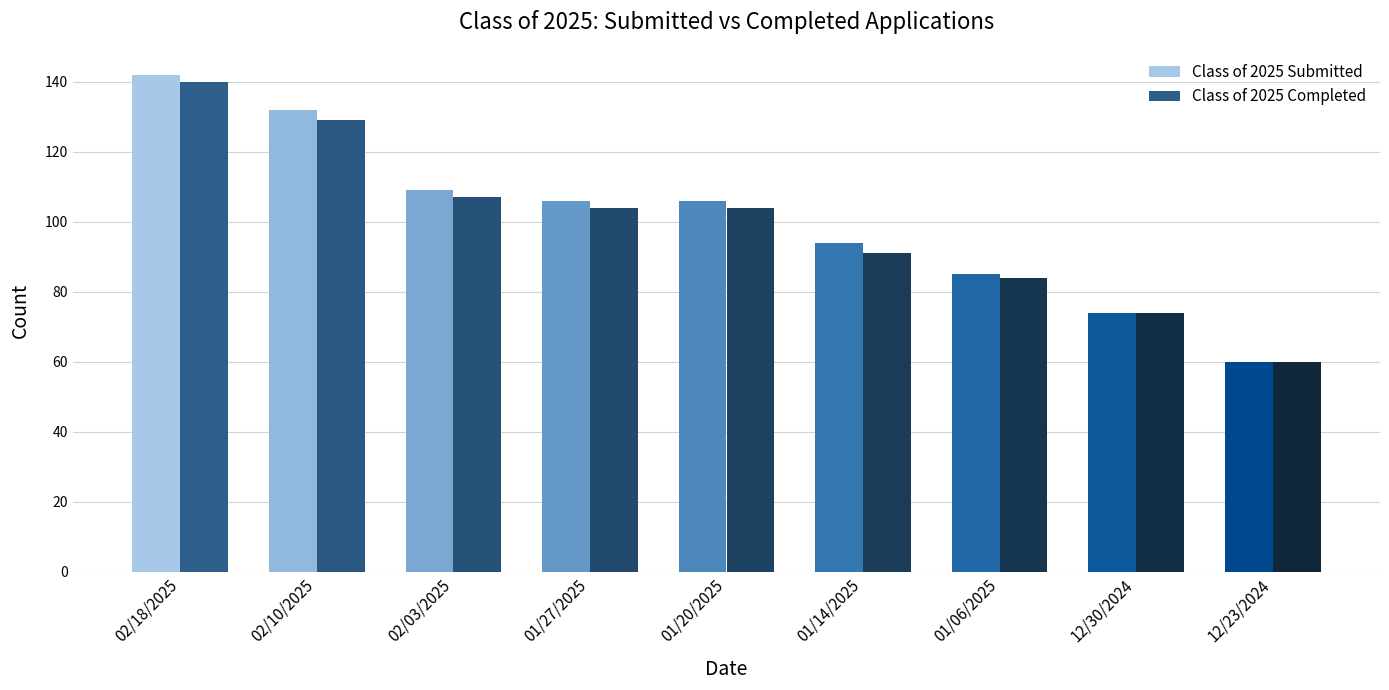

Which series has the widest spread of values?

Class of 2025 Submitted